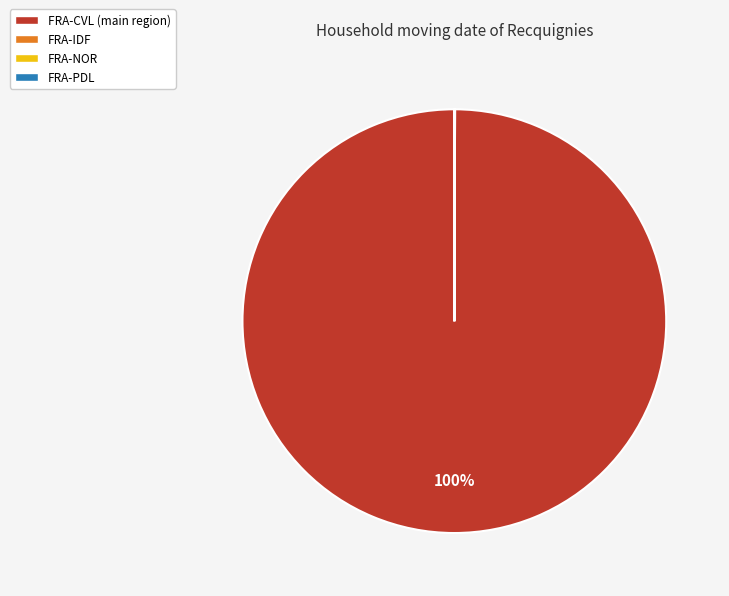

To the nearest percent, what is the difference between the largest and smallest slice percentages?

100%